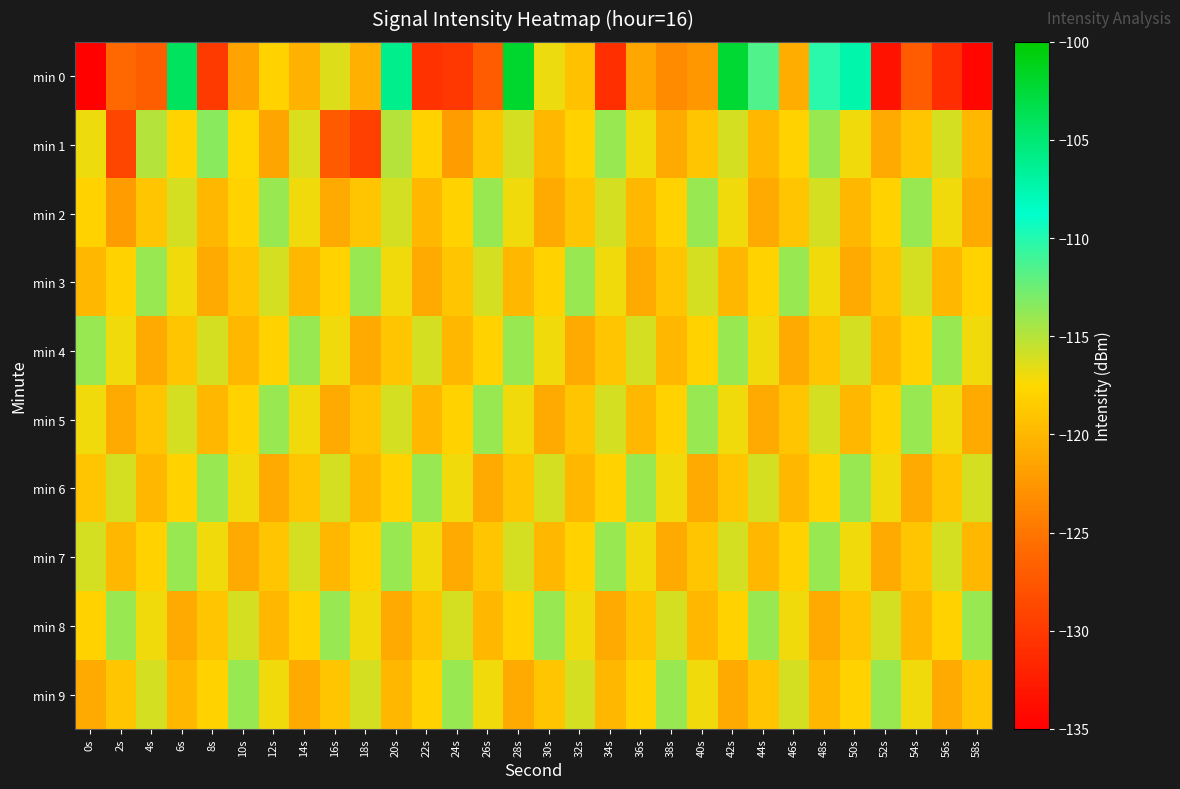

Reading right to left, list all the values displayed in this chart.

min 0: 58s=-134.2	56s=-131.1	54s=-127.1	52s=-133.4	50s=-107.3	48s=-110.2	46s=-120.7	44s=-111.5	42s=-102.3	40s=-122.4	38s=-123.3	36s=-121.3	34s=-130.9	32s=-119.2	30s=-116.9	28s=-102.0	26s=-127.2	24s=-130.3	22s=-130.7	20s=-106.1	18s=-120.5	16s=-116.4	14s=-120.3	12s=-118.0	10s=-121.5	8s=-130.0	6s=-104.1	4s=-126.9	2s=-126.1	0s=-134.8
min 1: 58s=-120.0	56s=-116.0	54s=-119.0	52s=-121.0	50s=-117.0	48s=-114.0	46s=-118.0	44s=-120.0	42s=-116.0	40s=-119.0	38s=-121.0	36s=-117.0	34s=-114.0	32s=-118.0	30s=-120.0	28s=-116.0	26s=-119.0	24s=-122.0	22s=-118.0	20s=-115.0	18s=-129.4	16s=-127.2	14s=-116.3	12s=-121.4	10s=-117.6	8s=-113.5	6s=-117.8	4s=-114.9	2s=-128.9	0s=-116.9
min 2: 58s=-121.0	56s=-117.0	54s=-114.0	52s=-118.0	50s=-120.0	48s=-116.0	46s=-119.0	44s=-121.0	42s=-117.0	40s=-114.0	38s=-118.0	36s=-120.0	34s=-116.0	32s=-119.0	30s=-121.0	28s=-117.0	26s=-114.0	24s=-118.0	22s=-120.0	20s=-116.0	18s=-119.0	16s=-121.0	14s=-117.0	12s=-114.0	10s=-118.0	8s=-120.0	6s=-116.0	4s=-119.0	2s=-122.0	0s=-118.0
min 3: 58s=-118.0	56s=-120.0	54s=-116.0	52s=-119.0	50s=-121.0	48s=-117.0	46s=-114.0	44s=-118.0	42s=-120.0	40s=-116.0	38s=-119.0	36s=-121.0	34s=-117.0	32s=-114.0	30s=-118.0	28s=-120.0	26s=-116.0	24s=-119.0	22s=-121.0	20s=-117.0	18s=-114.0	16s=-118.0	14s=-120.0	12s=-116.0	10s=-119.0	8s=-121.0	6s=-117.0	4s=-114.0	2s=-118.0	0s=-120.0
min 4: 58s=-117.0	56s=-114.0	54s=-118.0	52s=-120.0	50s=-116.0	48s=-119.0	46s=-121.0	44s=-117.0	42s=-114.0	40s=-118.0	38s=-120.0	36s=-116.0	34s=-119.0	32s=-121.0	30s=-117.0	28s=-114.0	26s=-118.0	24s=-120.0	22s=-116.0	20s=-119.0	18s=-121.0	16s=-117.0	14s=-114.0	12s=-118.0	10s=-120.0	8s=-116.0	6s=-119.0	4s=-121.0	2s=-117.0	0s=-114.0
min 5: 58s=-121.0	56s=-117.0	54s=-114.0	52s=-118.0	50s=-120.0	48s=-116.0	46s=-119.0	44s=-121.0	42s=-117.0	40s=-114.0	38s=-118.0	36s=-120.0	34s=-116.0	32s=-119.0	30s=-121.0	28s=-117.0	26s=-114.0	24s=-118.0	22s=-120.0	20s=-116.0	18s=-119.0	16s=-121.0	14s=-117.0	12s=-114.0	10s=-118.0	8s=-120.0	6s=-116.0	4s=-119.0	2s=-121.0	0s=-117.0
min 6: 58s=-116.0	56s=-119.0	54s=-121.0	52s=-117.0	50s=-114.0	48s=-118.0	46s=-120.0	44s=-116.0	42s=-119.0	40s=-121.0	38s=-117.0	36s=-114.0	34s=-118.0	32s=-120.0	30s=-116.0	28s=-119.0	26s=-121.0	24s=-117.0	22s=-114.0	20s=-118.0	18s=-120.0	16s=-116.0	14s=-119.0	12s=-121.0	10s=-117.0	8s=-114.0	6s=-118.0	4s=-120.0	2s=-116.0	0s=-119.0
min 7: 58s=-120.0	56s=-116.0	54s=-119.0	52s=-121.0	50s=-117.0	48s=-114.0	46s=-118.0	44s=-120.0	42s=-116.0	40s=-119.0	38s=-121.0	36s=-117.0	34s=-114.0	32s=-118.0	30s=-120.0	28s=-116.0	26s=-119.0	24s=-121.0	22s=-117.0	20s=-114.0	18s=-118.0	16s=-120.0	14s=-116.0	12s=-119.0	10s=-121.0	8s=-117.0	6s=-114.0	4s=-118.0	2s=-120.0	0s=-116.0
min 8: 58s=-114.0	56s=-118.0	54s=-120.0	52s=-116.0	50s=-119.0	48s=-121.0	46s=-117.0	44s=-114.0	42s=-118.0	40s=-120.0	38s=-116.0	36s=-119.0	34s=-121.0	32s=-117.0	30s=-114.0	28s=-118.0	26s=-120.0	24s=-116.0	22s=-119.0	20s=-121.0	18s=-117.0	16s=-114.0	14s=-118.0	12s=-120.0	10s=-116.0	8s=-119.0	6s=-121.0	4s=-117.0	2s=-114.0	0s=-118.0
min 9: 58s=-119.0	56s=-121.0	54s=-117.0	52s=-114.0	50s=-118.0	48s=-120.0	46s=-116.0	44s=-119.0	42s=-121.0	40s=-117.0	38s=-114.0	36s=-118.0	34s=-120.0	32s=-116.0	30s=-119.0	28s=-121.0	26s=-117.0	24s=-114.0	22s=-118.0	20s=-120.0	18s=-116.0	16s=-119.0	14s=-121.0	12s=-117.0	10s=-114.0	8s=-118.0	6s=-120.0	4s=-116.0	2s=-119.0	0s=-121.0